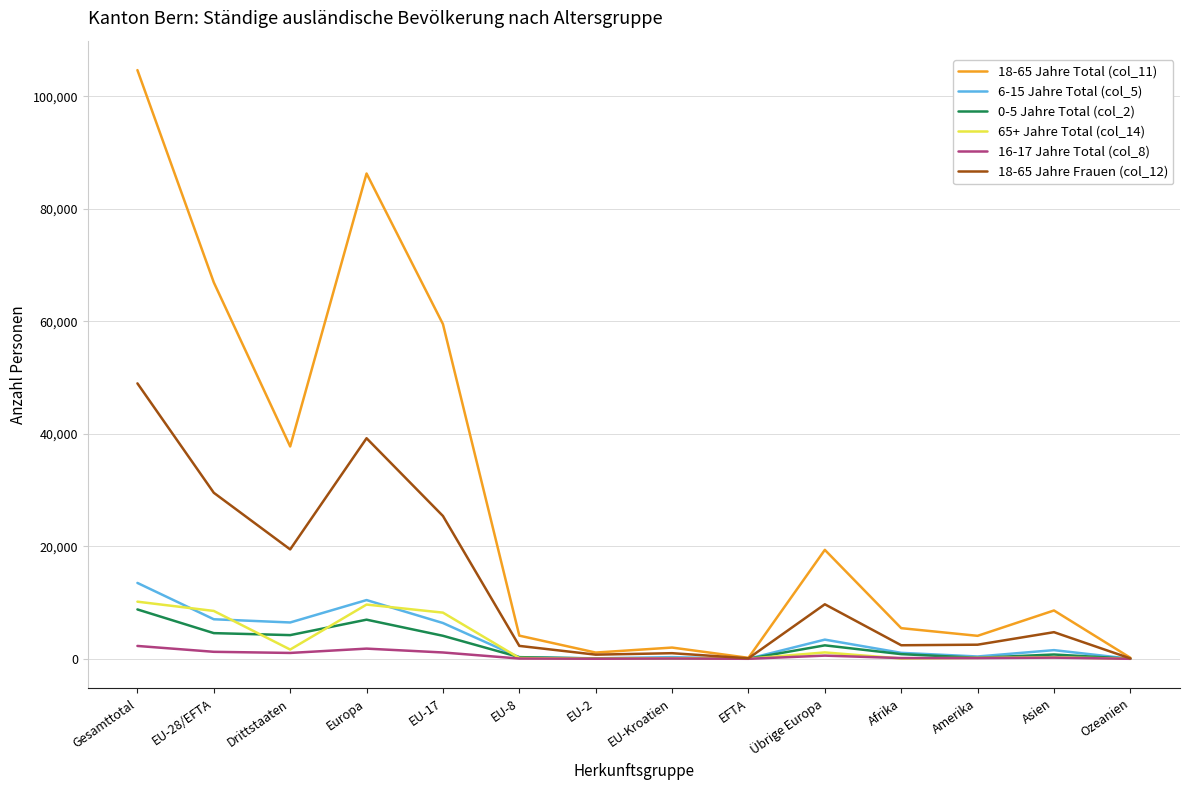

What is the difference between the highest and lowest values at Ozeanien?

183